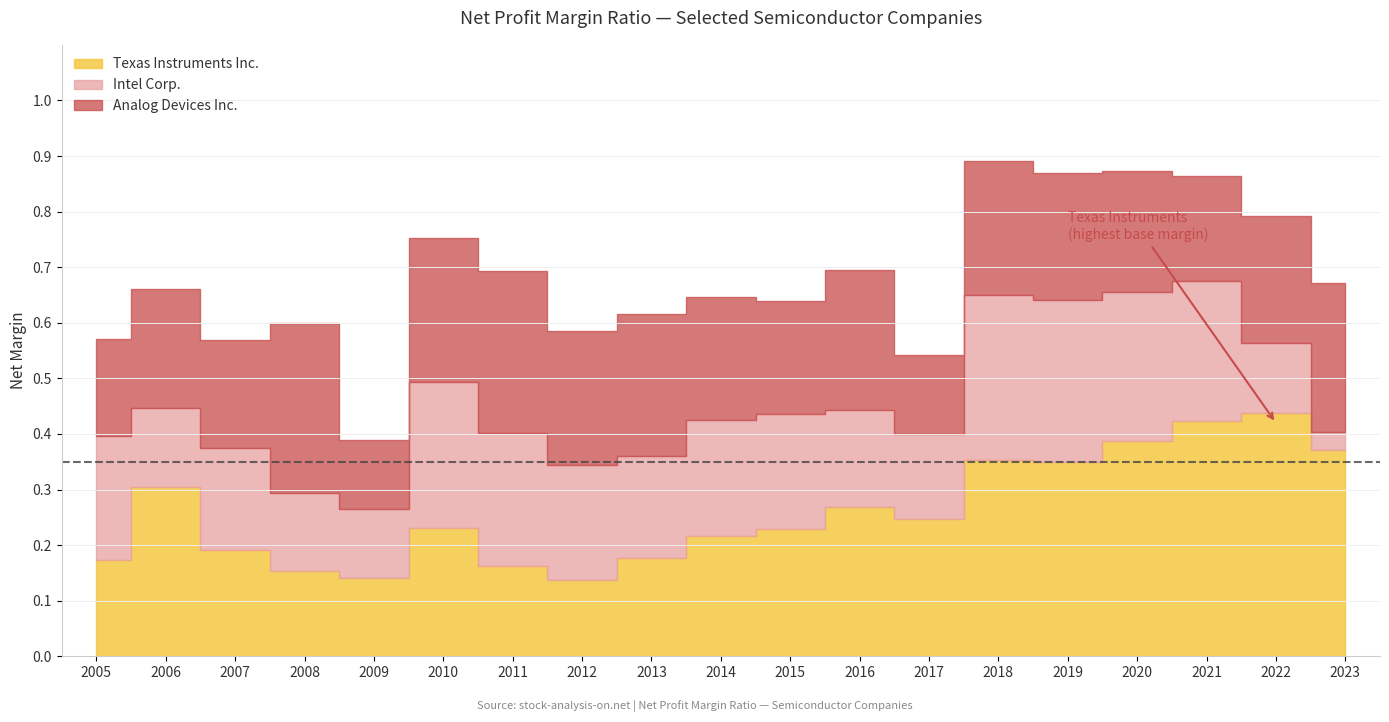

What is the approximate value of Texas Instruments Inc. at 2012?

0.1